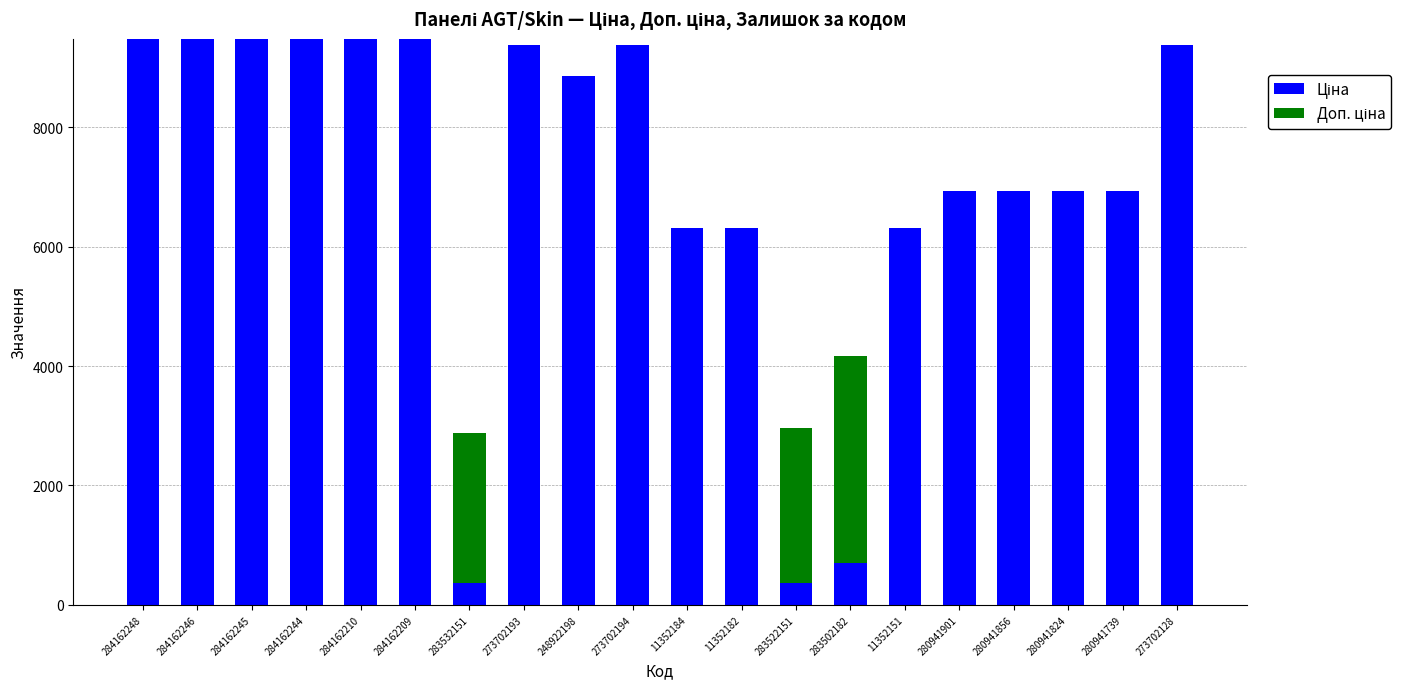

What is the total value across all series at 11352151?

6308.8